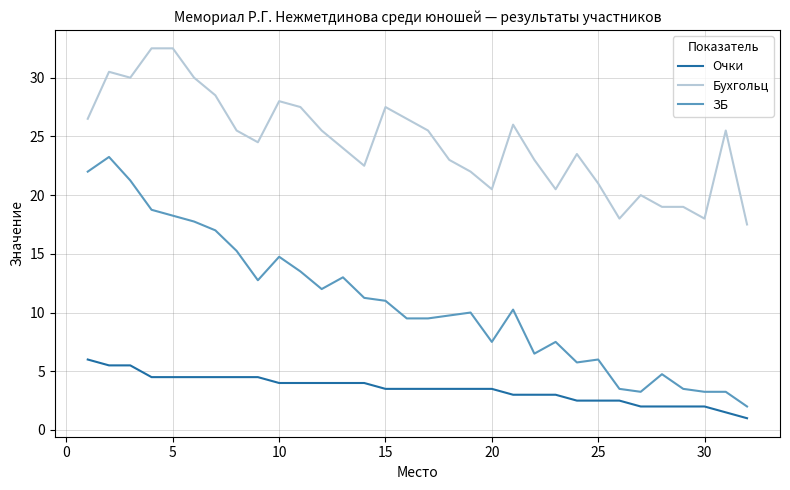

What is the difference between the maximum and minimum values in the Очки series?

5.0